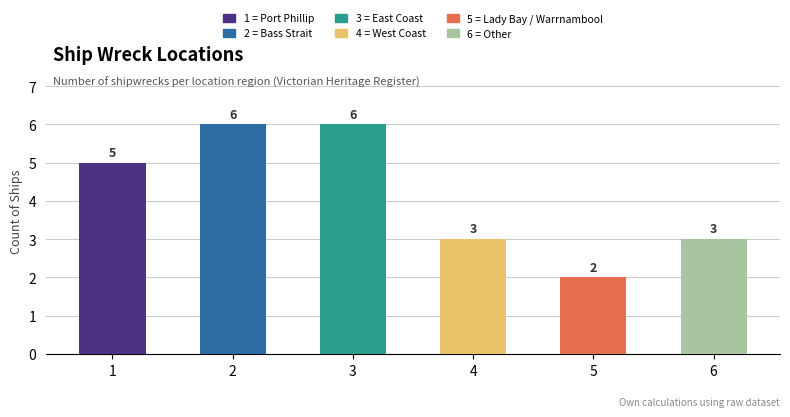

How many values are below 5?

3